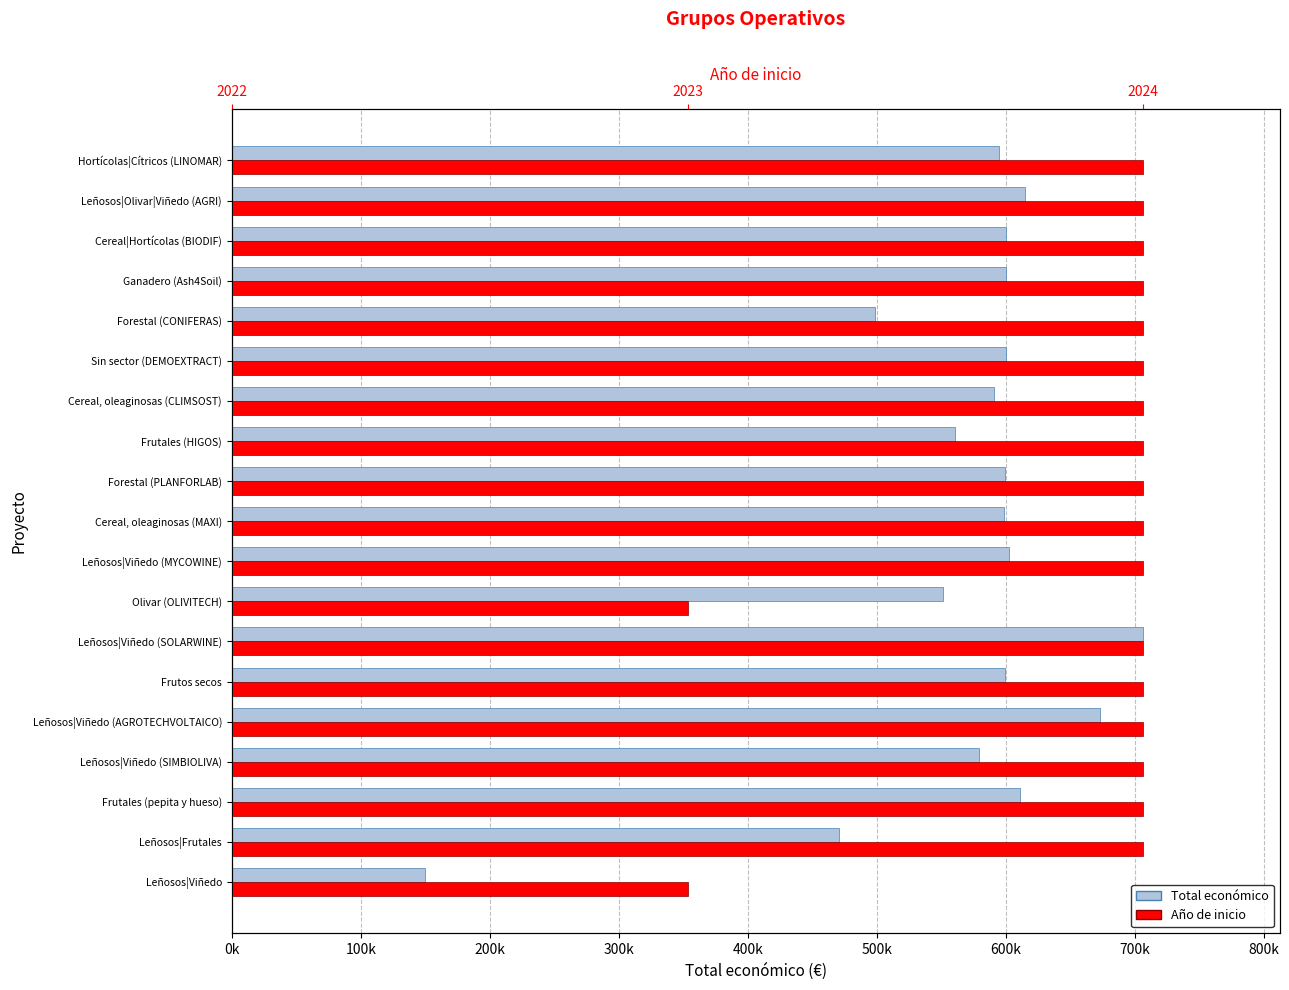

How many data points does each series have?

19